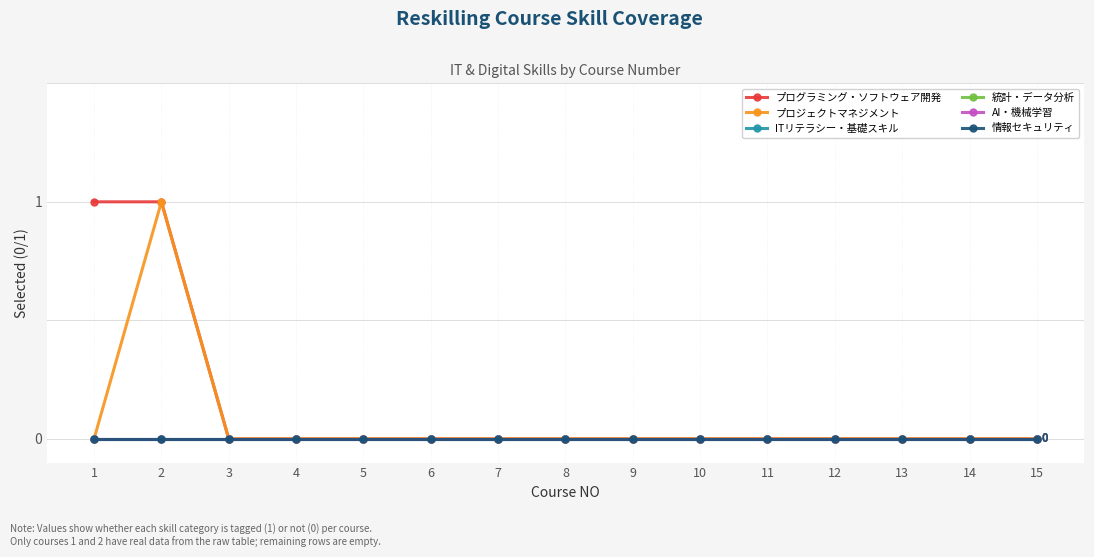

Reading left to right, extract all data points from this chart.

プログラミング・ソフトウェア開発: 1=1	2=1	3=0	4=0	5=0	6=0	7=0	8=0	9=0	10=0	11=0	12=0	13=0	14=0	15=0
プロジェクトマネジメント: 1=0	2=1	3=0	4=0	5=0	6=0	7=0	8=0	9=0	10=0	11=0	12=0	13=0	14=0	15=0
ITリテラシー・基礎スキル: 1=0	2=0	3=0	4=0	5=0	6=0	7=0	8=0	9=0	10=0	11=0	12=0	13=0	14=0	15=0
統計・データ分析: 1=0	2=0	3=0	4=0	5=0	6=0	7=0	8=0	9=0	10=0	11=0	12=0	13=0	14=0	15=0
AI・機械学習: 1=0	2=0	3=0	4=0	5=0	6=0	7=0	8=0	9=0	10=0	11=0	12=0	13=0	14=0	15=0
情報セキュリティ: 1=0	2=0	3=0	4=0	5=0	6=0	7=0	8=0	9=0	10=0	11=0	12=0	13=0	14=0	15=0